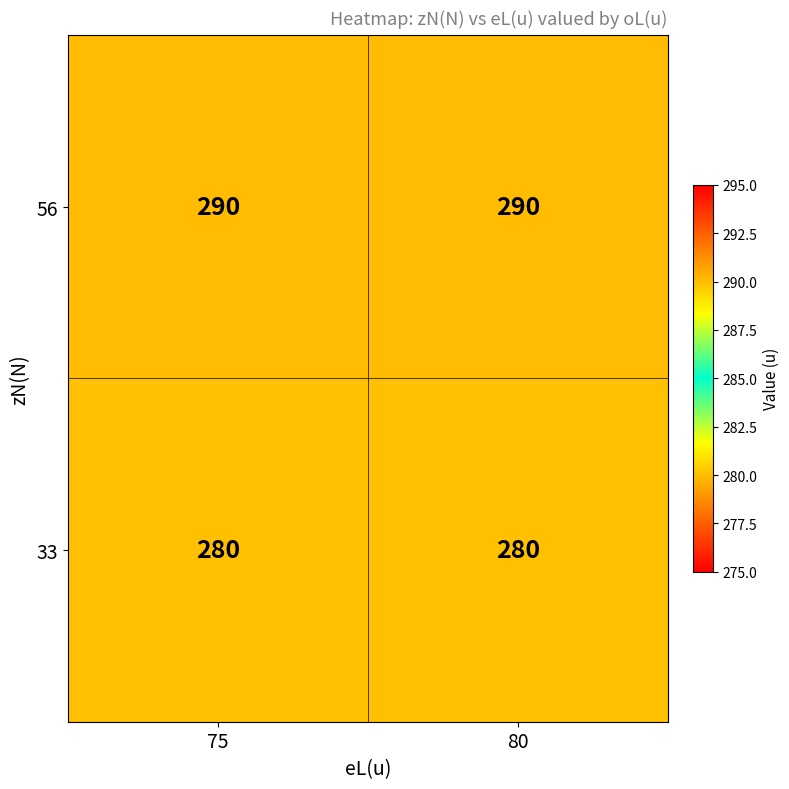

What is the sum of the 33 values at 80 and 75?

560